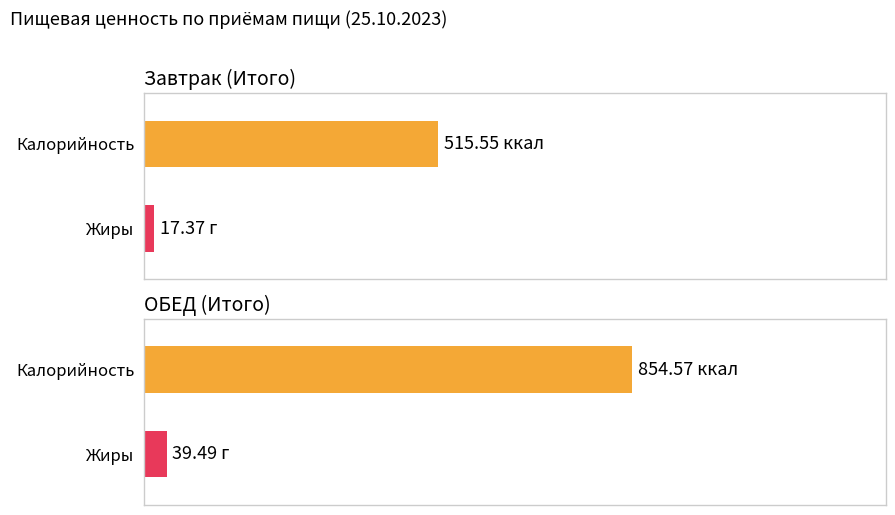

The Белки series shows 24.9 at Завтрак (Итого). True or false?

False